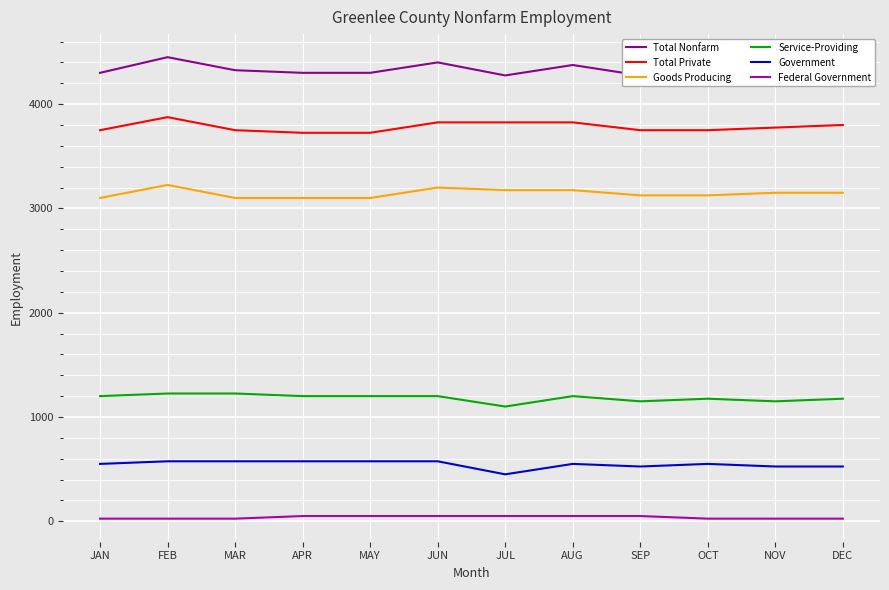

True or false: Government and Service-Providing cross at least once.

False